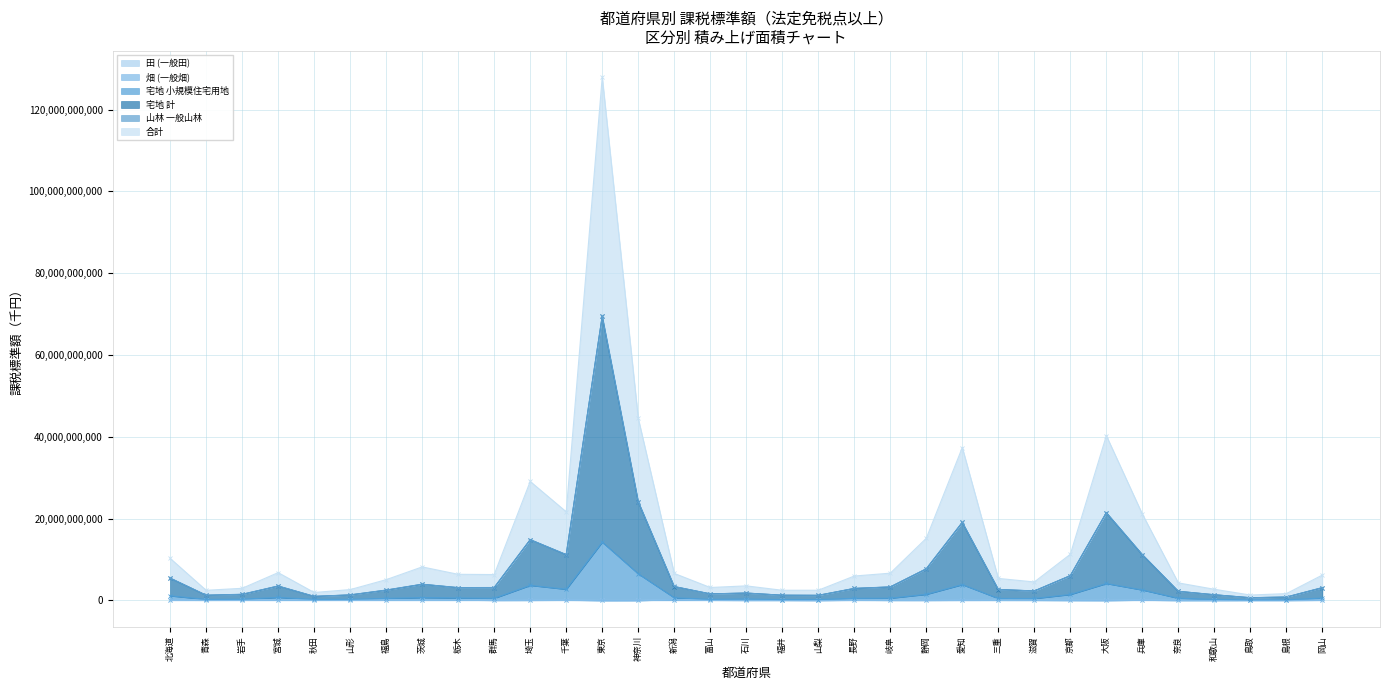

Reading left to right, transcribe all the data shown in this chart.

田 (一般田): 85136515	59534025	73114374	111553422	124719881	89568088	110457992	95663382	120598086	26497820	36418604	79929416	280773	3946679	169724007	66096697	42013189	43052546	10397417	67152010	42271091	25510250	48867565	54654481	55244805	25402715	11694675	86451739	20143045	12957107	28713964	29013324	65166980
宅地 小規模住宅用地: 1130466474	259418381	296759152	737265692	256954900	274242098	502480504	693412044	605719420	524159127	3685214374	2730922634	14255736765	6505840850	663466337	261154041	349080833	205489533	215783201	515729064	551687252	1493750624	3868922154	491495504	475387455	1456699555	4140025660	2561720208	536583996	257895112	132375767	149914911	579505675
宅地 計: 5470755663	1280549797	1510990216	3534551525	1005458490	1355580066	2546182136	3966563588	3136932022	3158594764	14860298896	11212501734	69493627677	24157216807	3408754470	1604168350	1807912066	1278754718	1246844038	2952323485	3314961925	7751071559	19094032792	2692001885	2318245339	6069747456	21452542992	11211015695	2236789731	1394978067	664120061	834223180	3145061221
合計: 10295729459	2476976719	2969630289	6798421351	1942663481	2649501090	5078363640	8197878825	6388708982	6327877318	29092498353	21677617166	127962321873	44543626777	6609677052	3162617896	3560893672	2487167349	2492692996	5969288247	6664367275	15200487899	37389223472	5384694534	4517923533	11285998918	40293989517	21120608665	4286917482	2729001530	1319753251	1666018131	6210743512